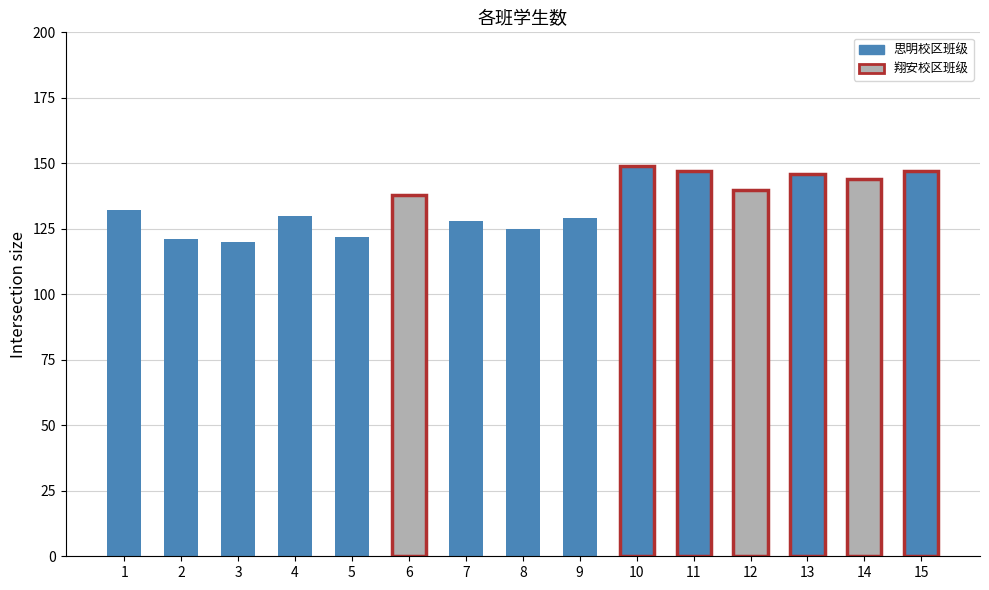

What is the difference between the second highest and second lowest values?

26